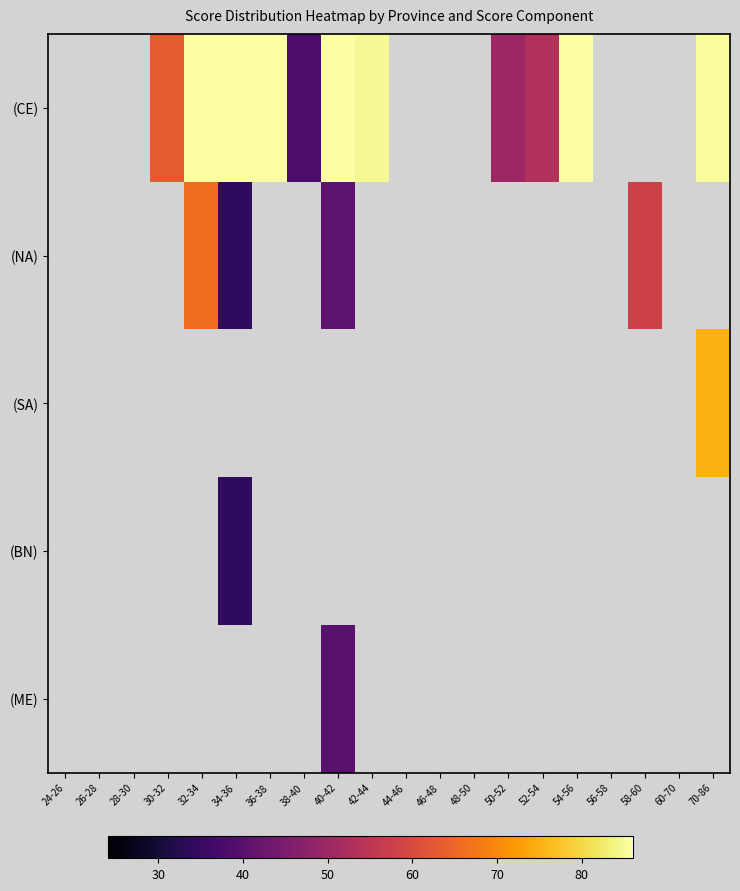

Is the value of (ME) at 34-36 greater than the value of (CE) at 36-38?

No